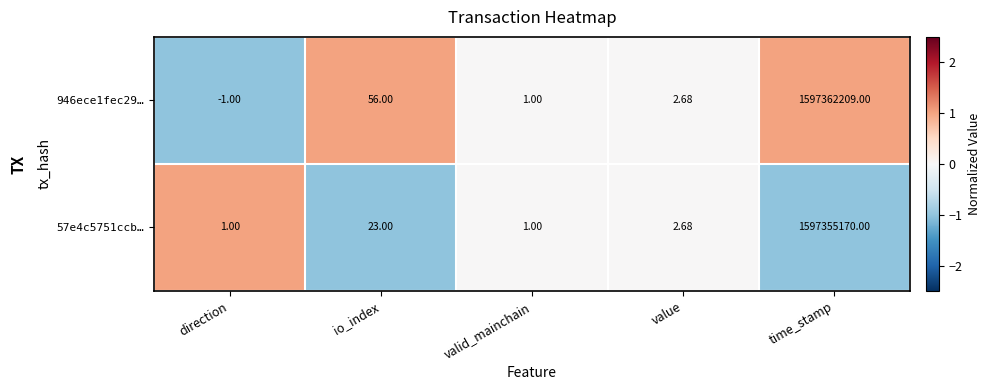

Rank the series by their maximum value, from highest to lowest.

946ece1fec29…, 57e4c5751ccb…